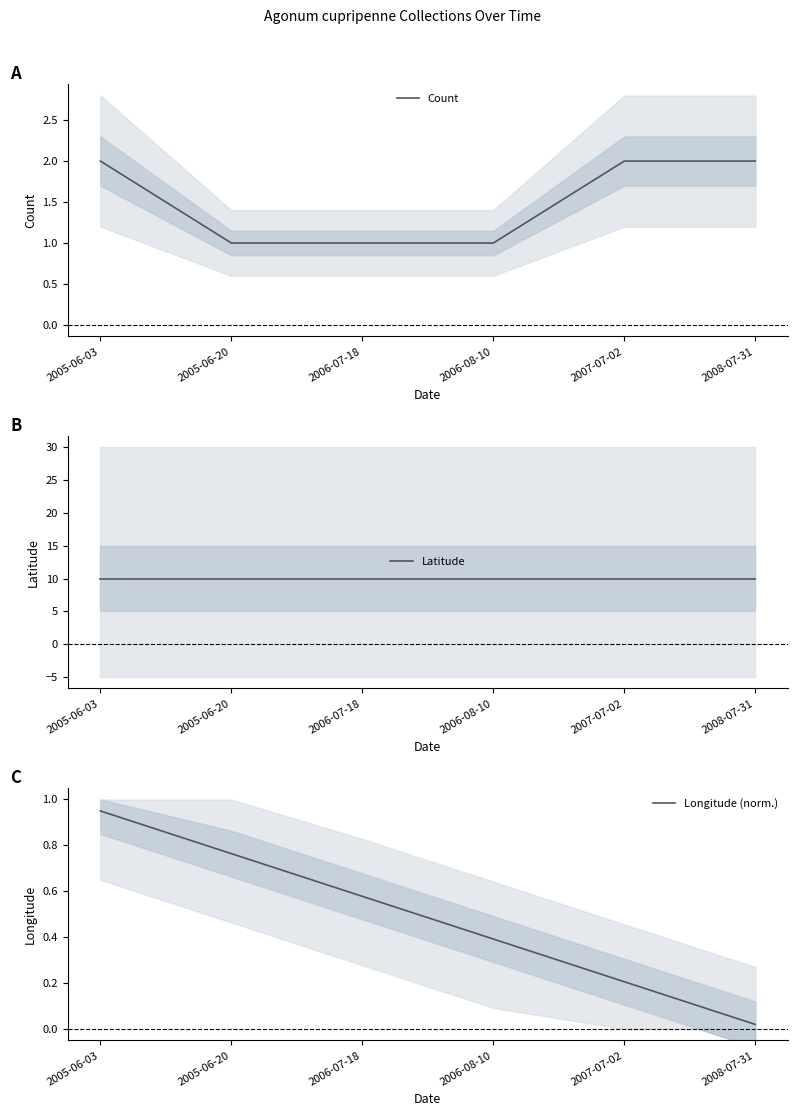

What are all the series names shown in the legend?

Count, Latitude, Longitude (norm.)